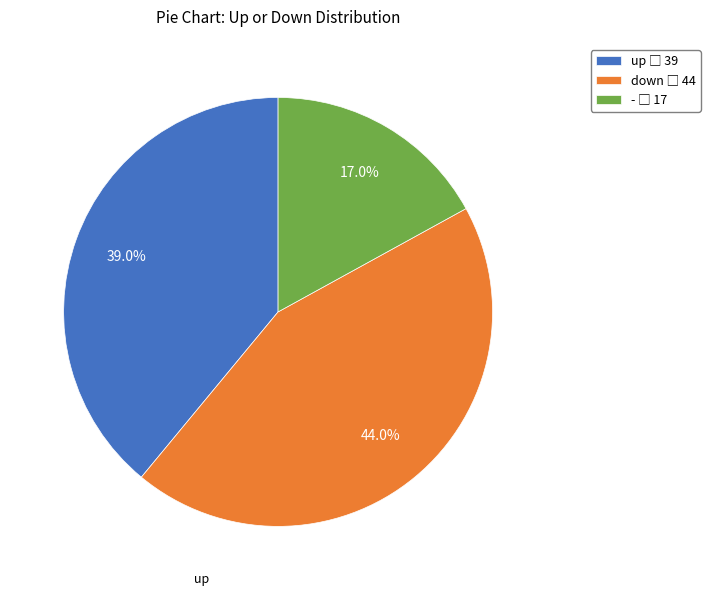

To the nearest percent, what is the average slice percentage?

33%